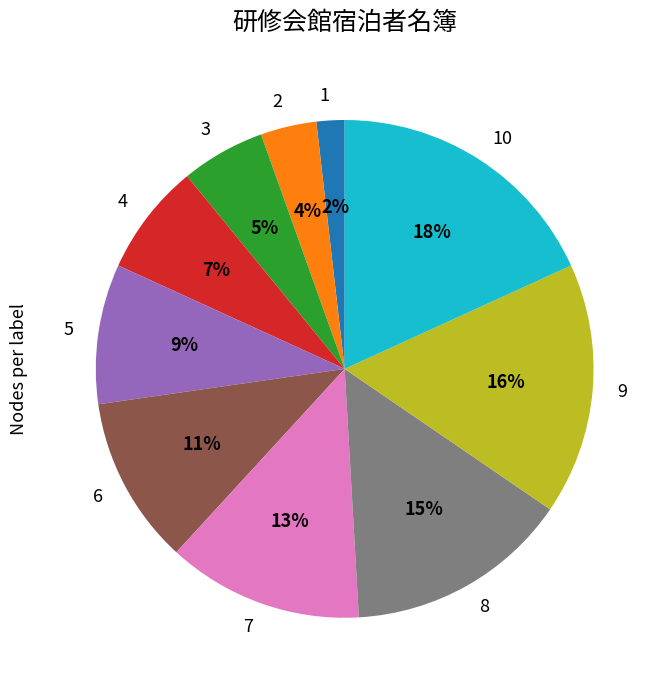

Is there any slice that represents more than half of the pie?

No